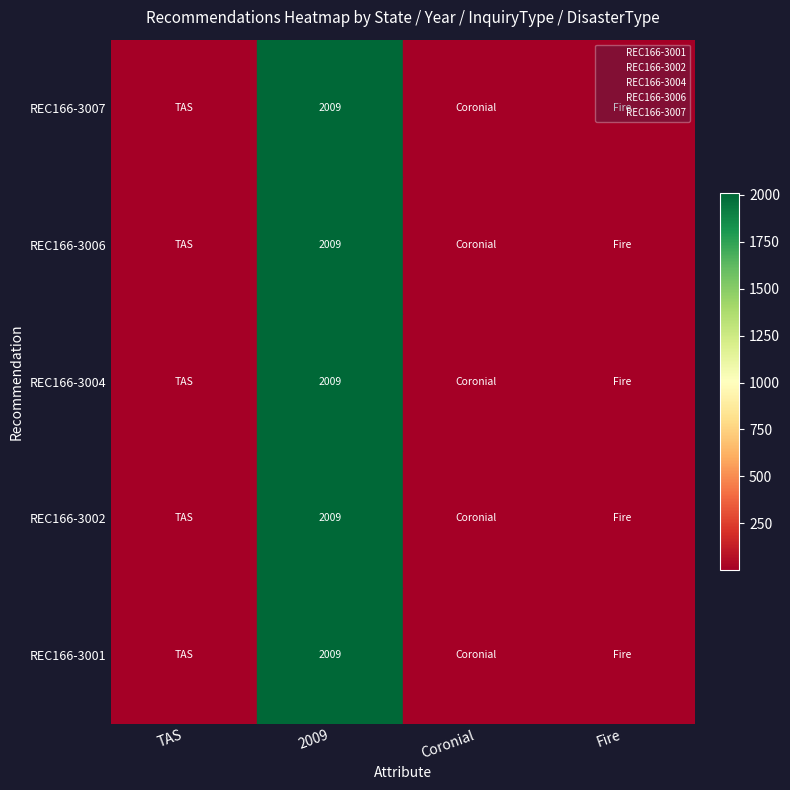

What is the lowest value of the REC166-3001 series?

0.5